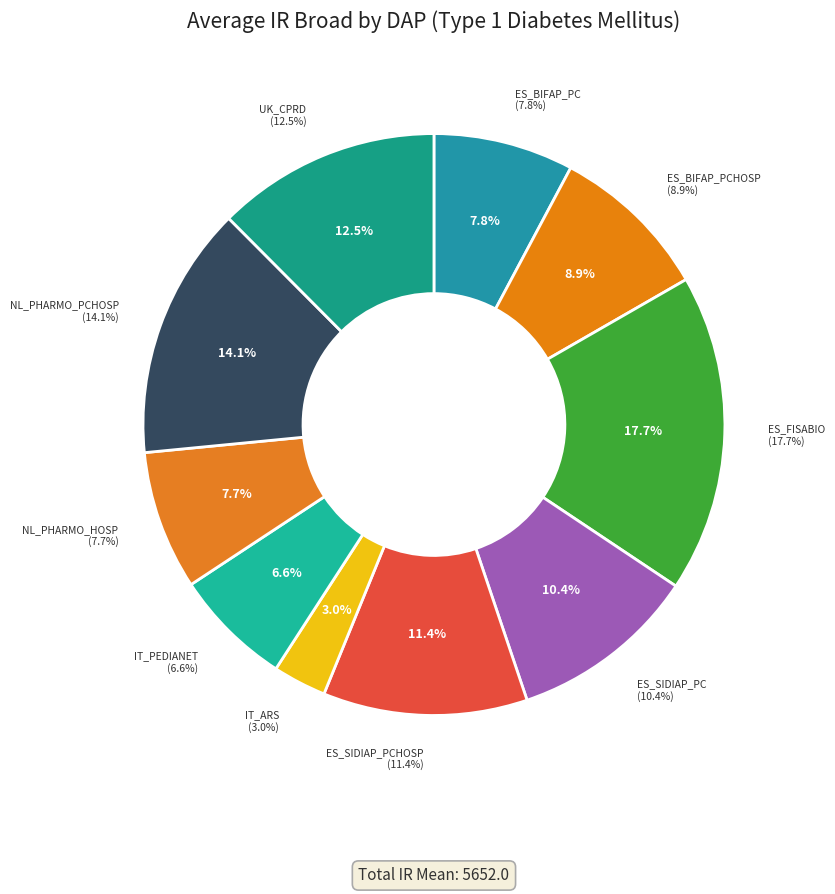

Does ES_FISABIO represent more than half of the total?

No